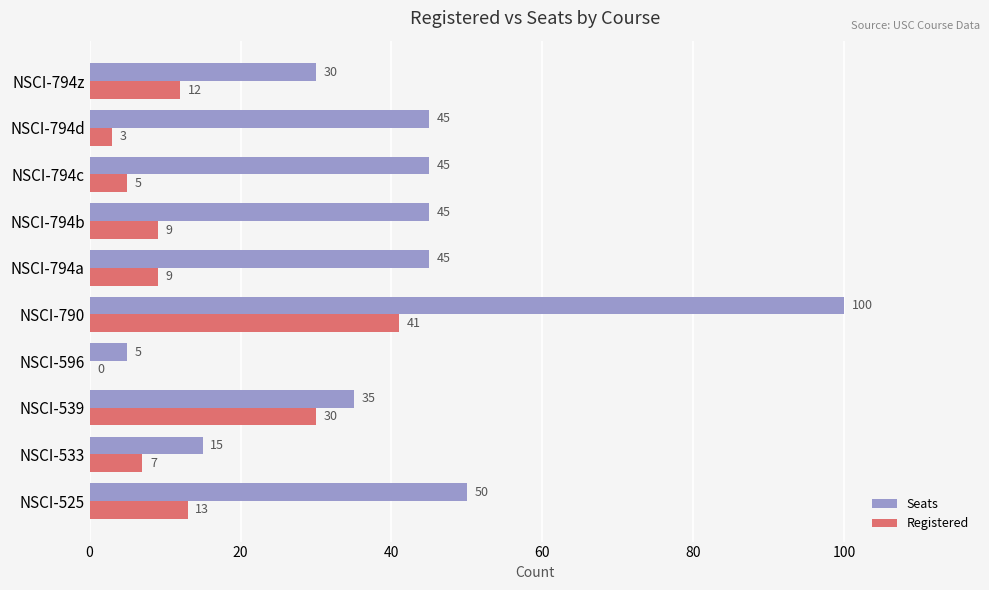

Read the Registered value at NSCI-794a, to the nearest 10.

10